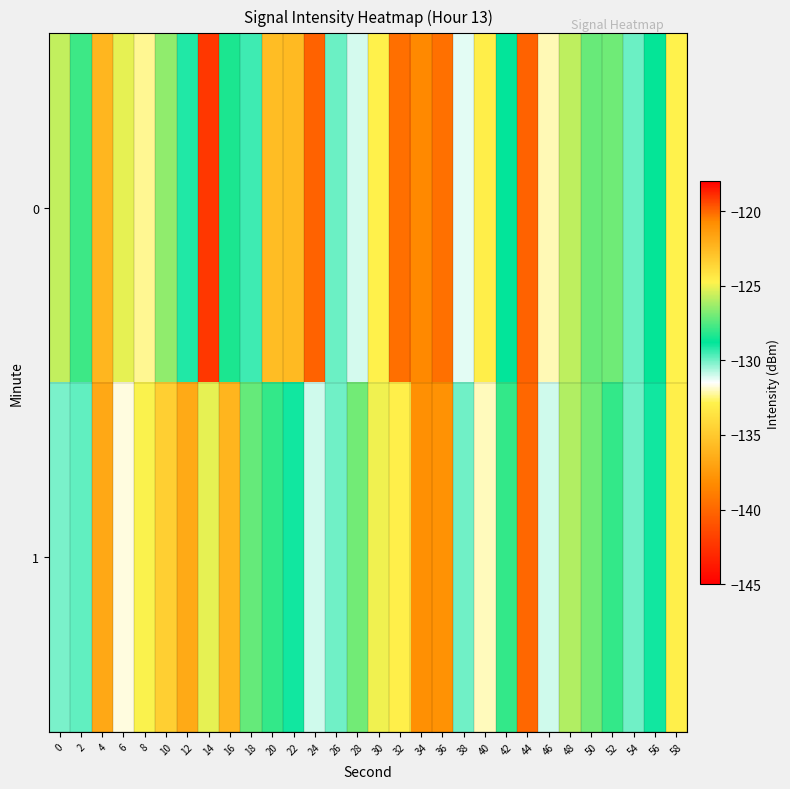

Reading left to right, extract all data points from this chart.

0: 0=-125.7	2=-127.8	4=-122.4	6=-125.1	8=-132.3	10=-126.5	12=-129.2	14=-142.3	16=-128.4	18=-129.5	20=-135.7	22=-135.8	24=-140.2	26=-129.9	28=-131.1	30=-132.9	32=-139.6	34=-138.4	36=-120.2	38=-131.2	40=-133.0	42=-128.8	44=-140.2	46=-132.1	48=-125.8	50=-127.2	52=-127.1	54=-130.0	56=-128.8	58=-132.8
1: 0=-130.1	2=-129.9	4=-136.8	6=-131.7	8=-124.8	10=-123.4	12=-121.9	14=-125.2	16=-136.0	18=-127.2	20=-128.0	22=-129.0	24=-131.0	26=-130.0	28=-127.0	30=-125.0	32=-133.0	34=-138.0	36=-121.0	38=-130.0	40=-132.0	42=-128.0	44=-140.0	46=-131.0	48=-126.0	50=-127.0	52=-128.0	54=-130.0	56=-129.0	58=-133.0